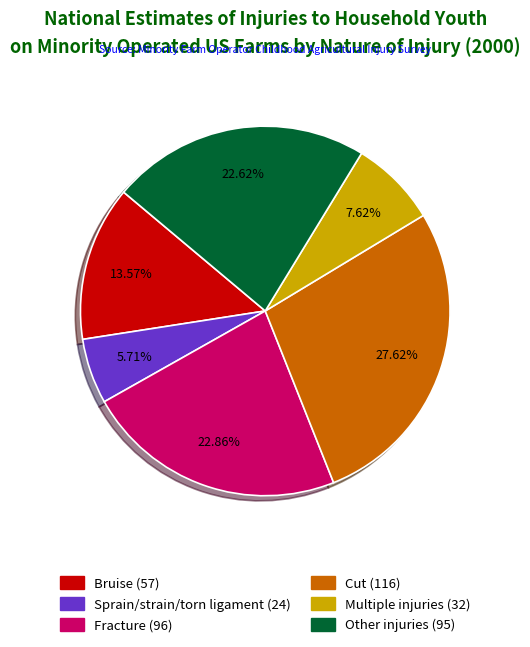

What is the largest slice in the pie chart?

Cut